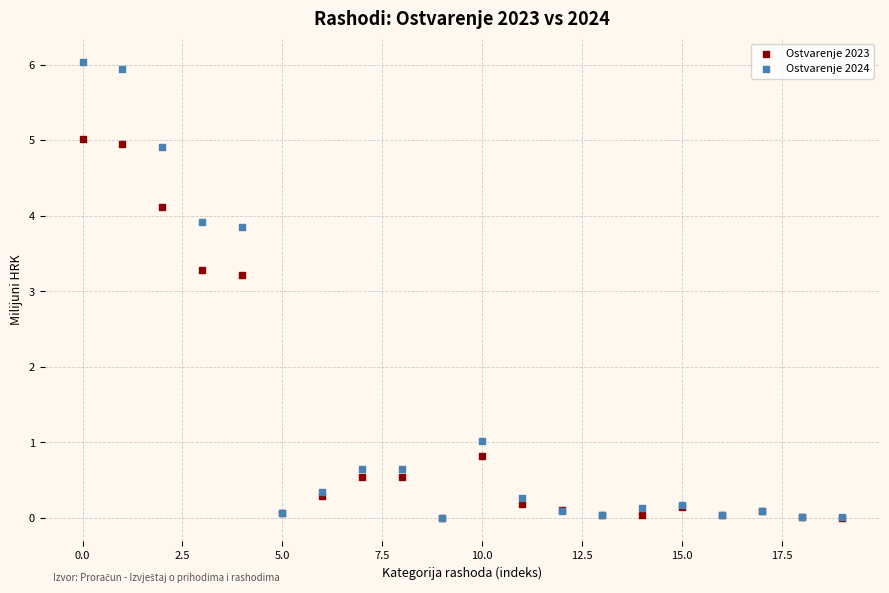

In the Ostvarenje 2023 series, what Y value is closest to 2?

0.8